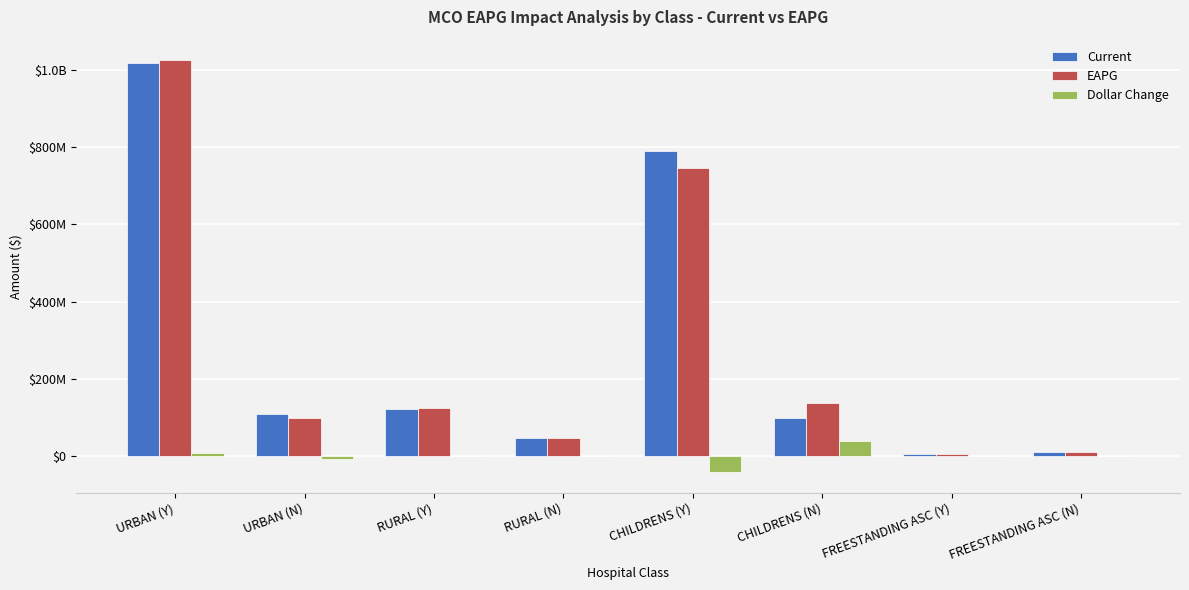

What is the value of the EAPG bar at the 6th from the left?

136783286.6